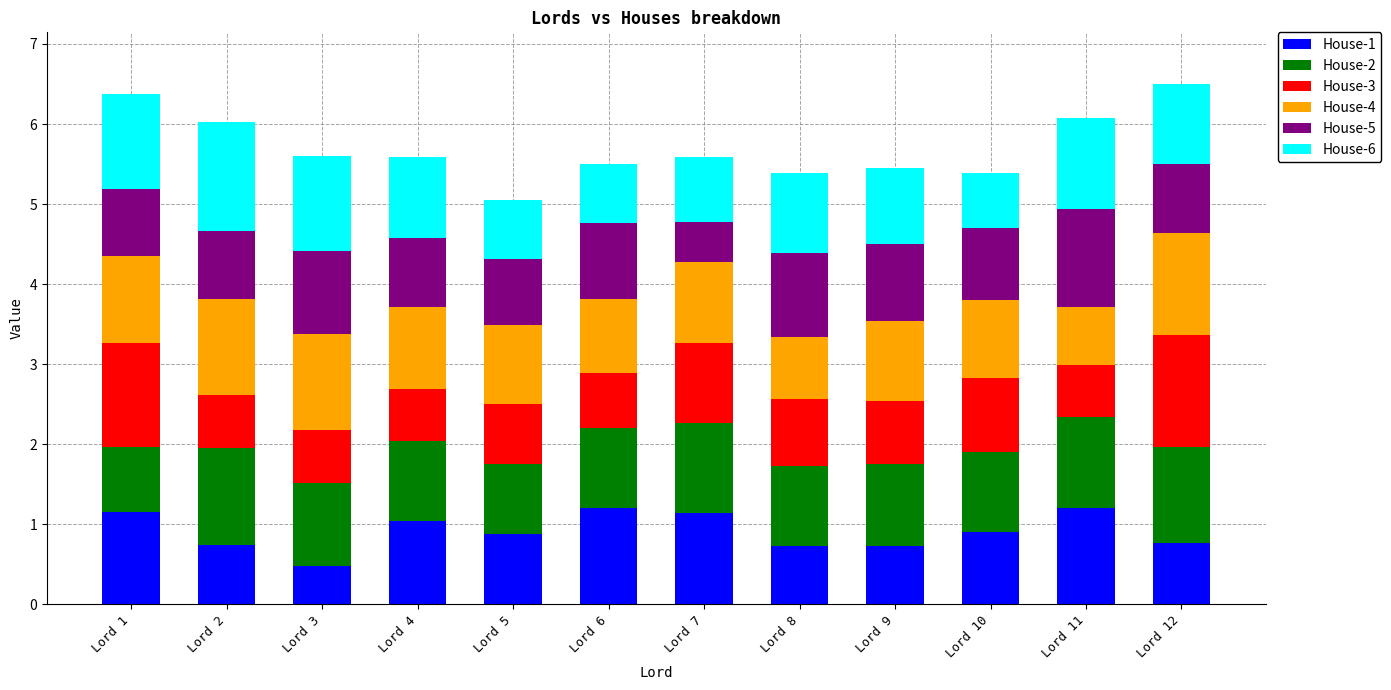

How many bars are there in total?

12